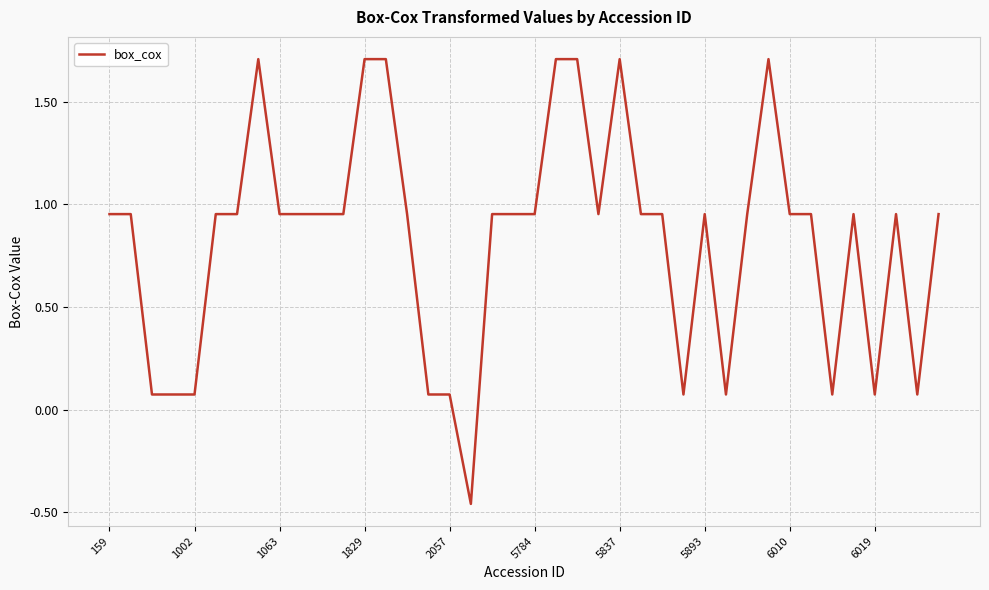

What is the difference between the maximum and minimum values?

2.2